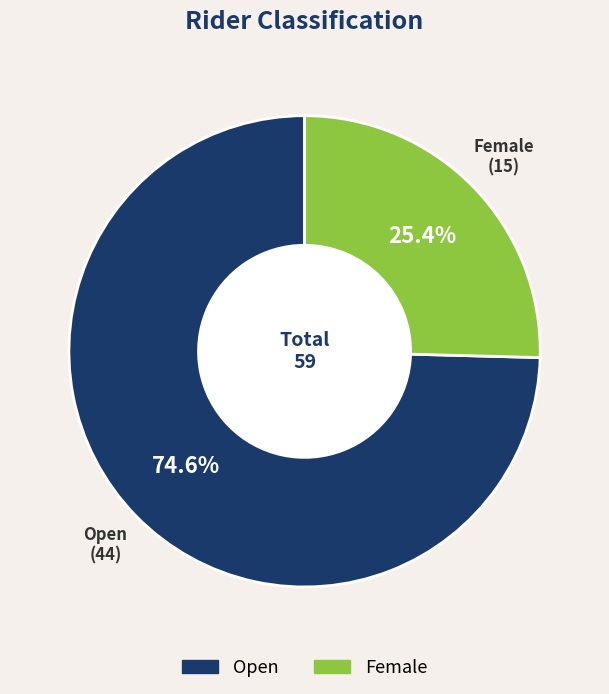

Does any single category account for the majority?

Yes